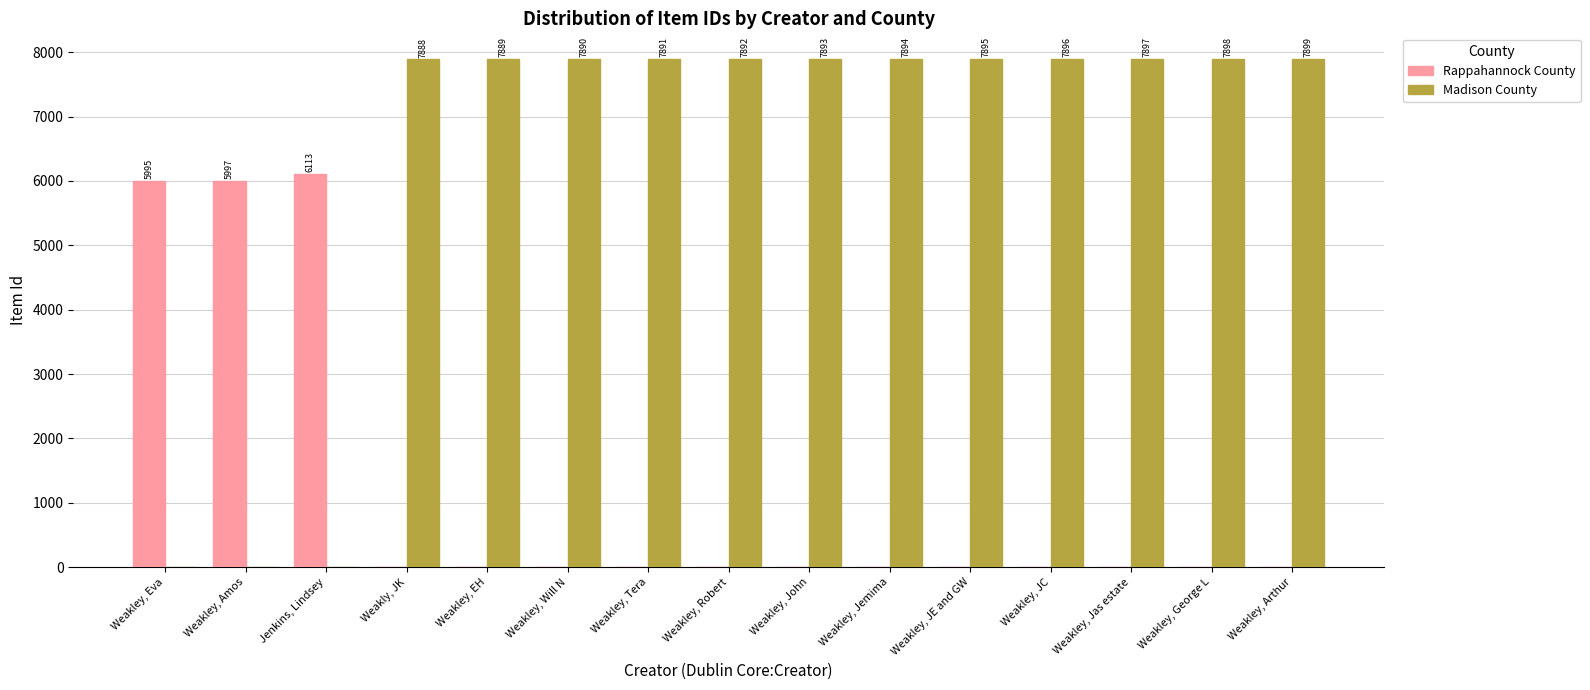

What is the spread (max minus min) of values at Weakley, Tera?

7891